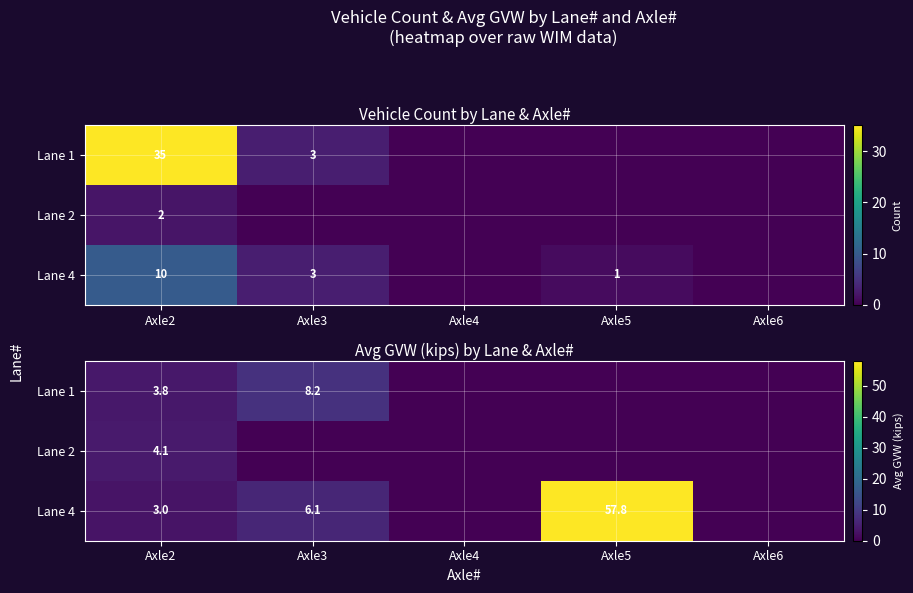

At which category is the sum across all series the highest?

Axle5